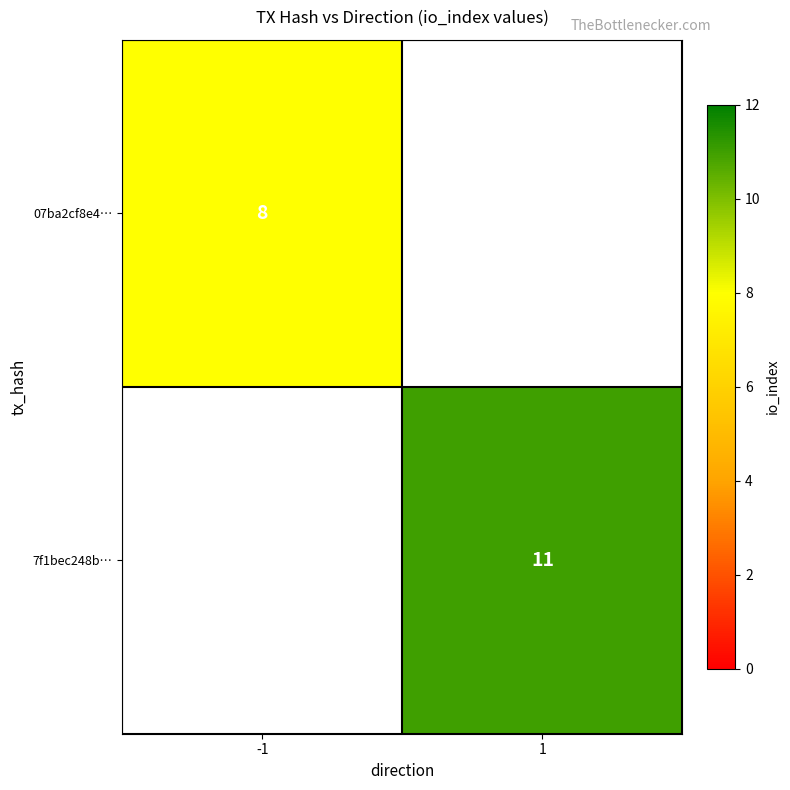

Is the value of 7f1bec248b… at 1 greater than the value of 07ba2cf8e4… at -1?

Yes